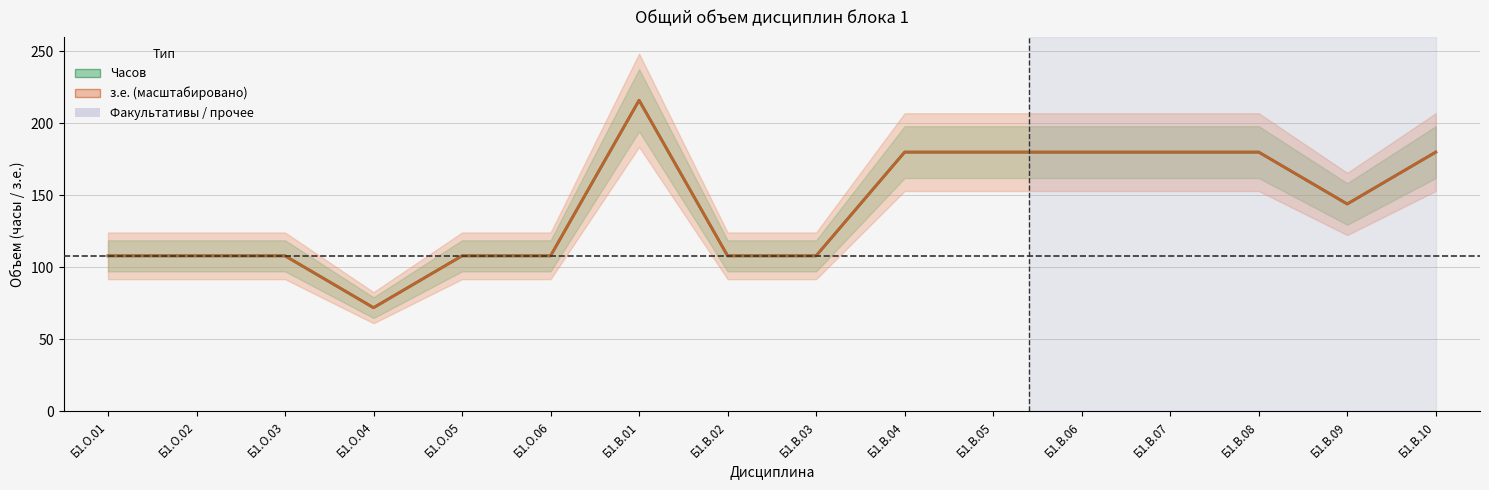

True or false: Часов and з.е. (масштабировано) cross at least once.

False